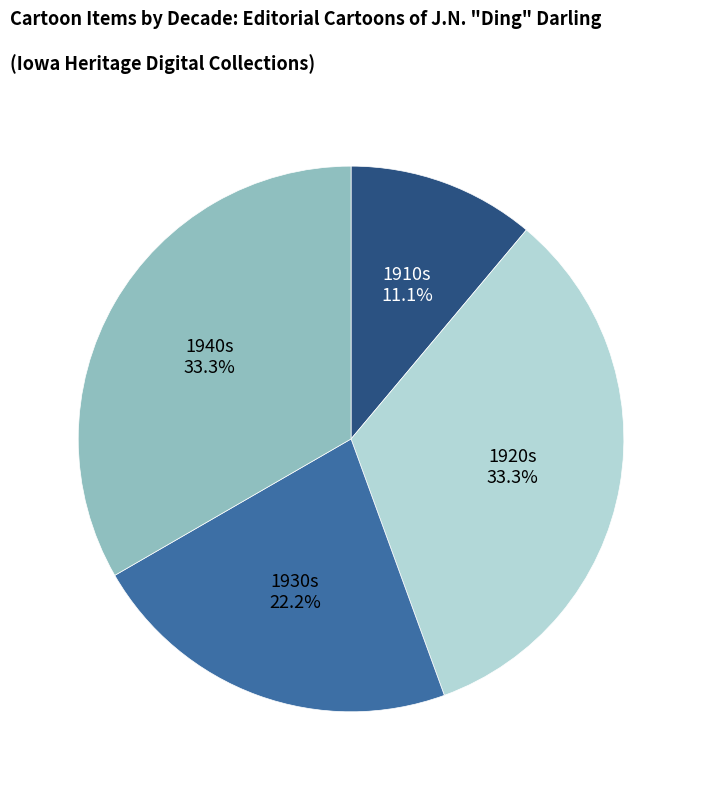

To the nearest percent, what is the average slice percentage?

25%